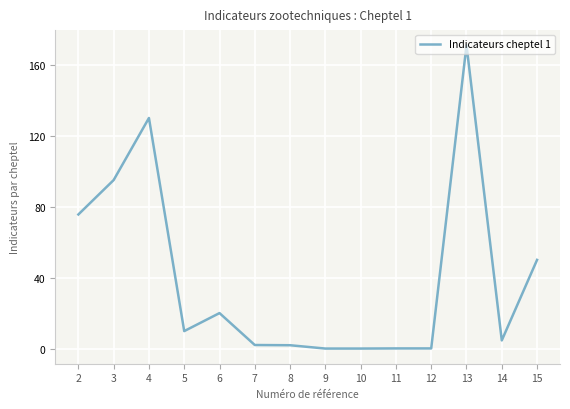

What is the sum of the values at 6 and 8?

21.9